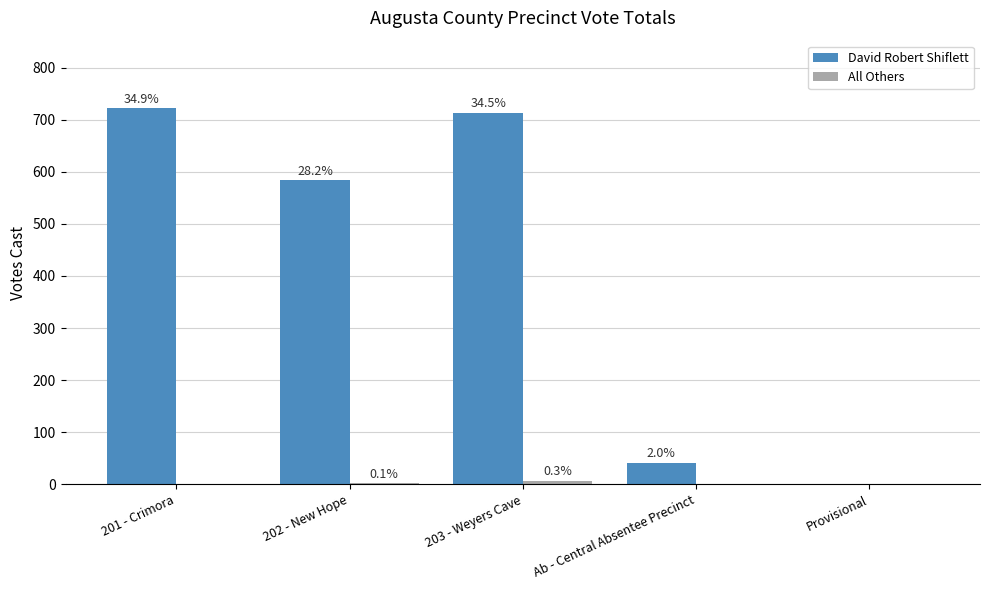

What is the value of the David Robert Shiflett bar at the 2nd from the left?

584